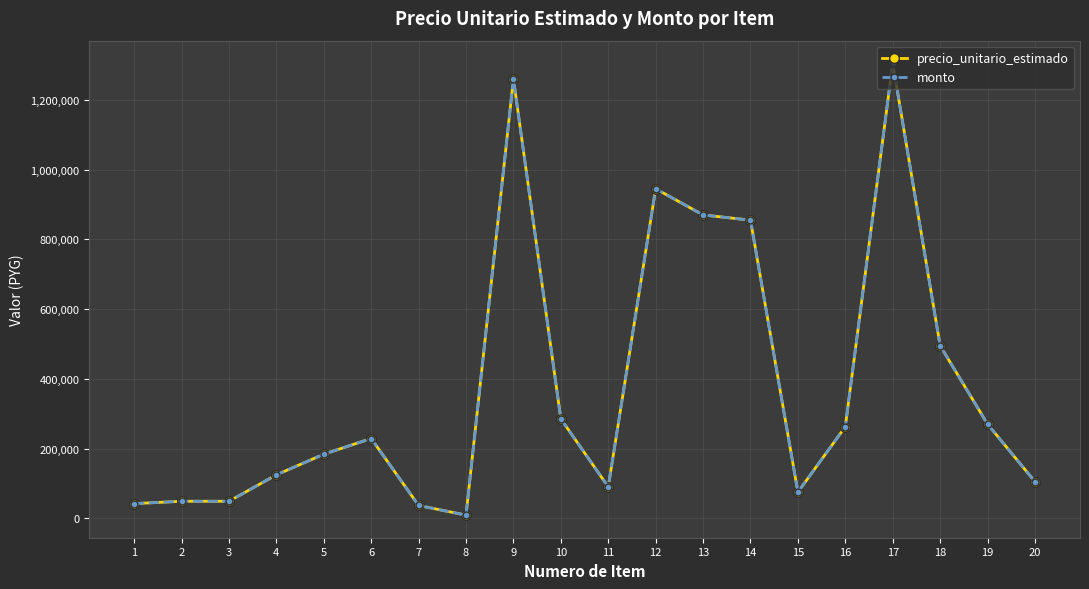

What is the maximum value for monto?

1305000